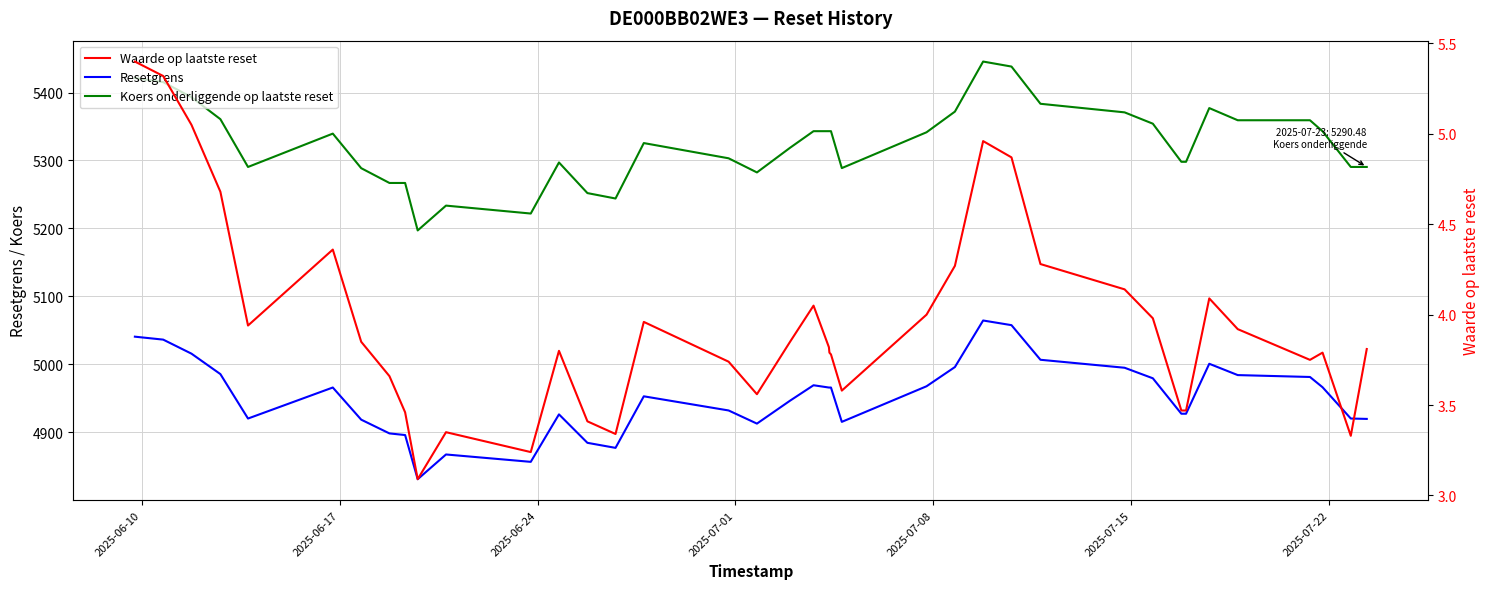

True or false: Koers onderliggende op laatste reset and Waarde op laatste reset cross at least once.

False